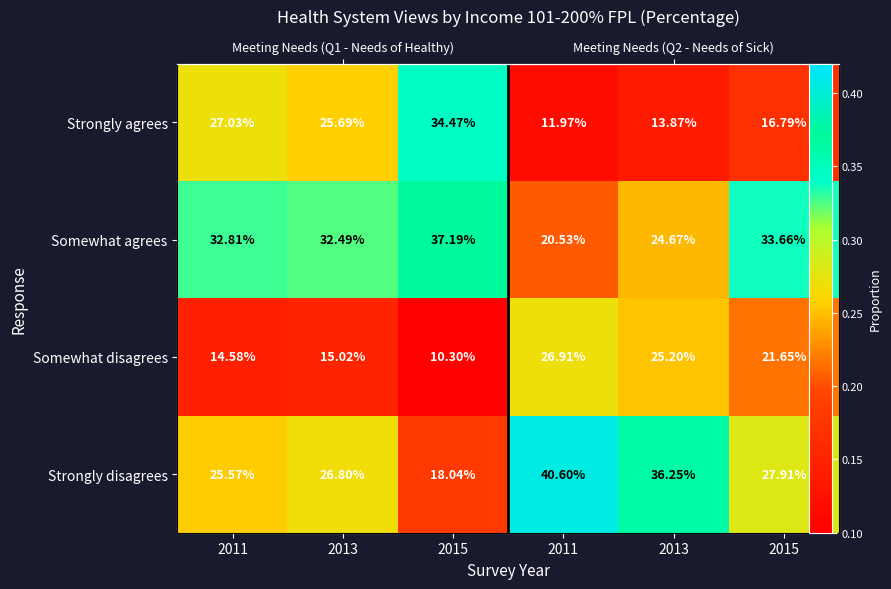

The value of Strongly disagrees at 2013 is 0.6. True or false?

False